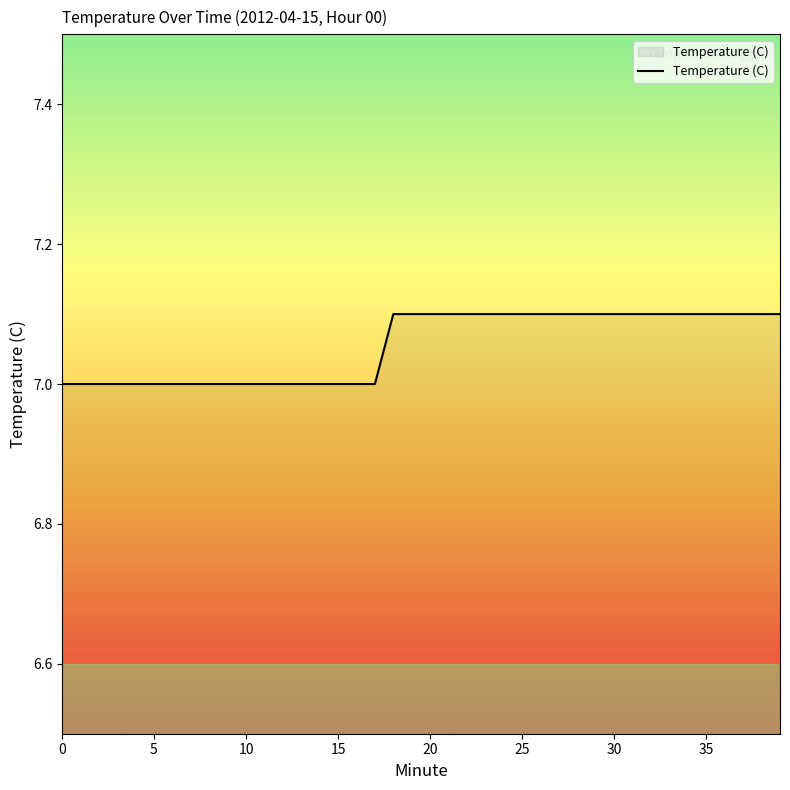

How many categories are shown in the chart?

40